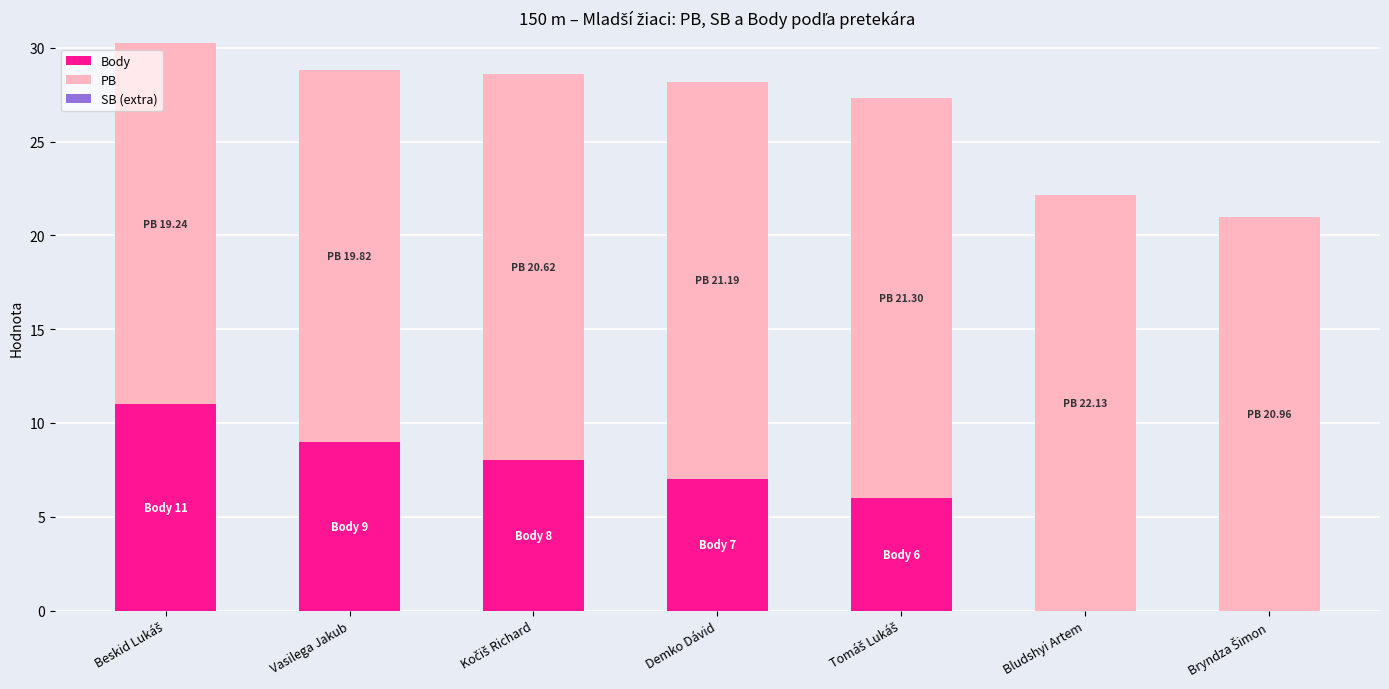

What is the total value across all series at Bludshyi Artem?

22.1